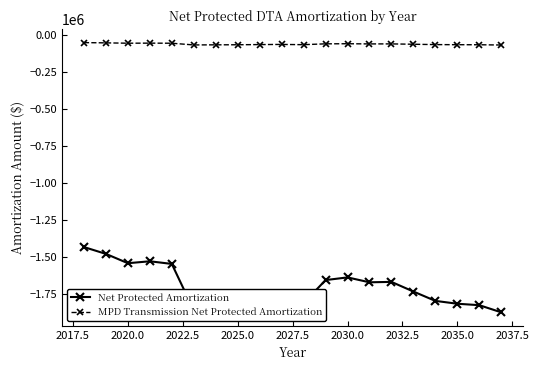

List the series in order of their overall mean, lowest first.

Net Protected Amortization, MPD Transmission Net Protected Amortization